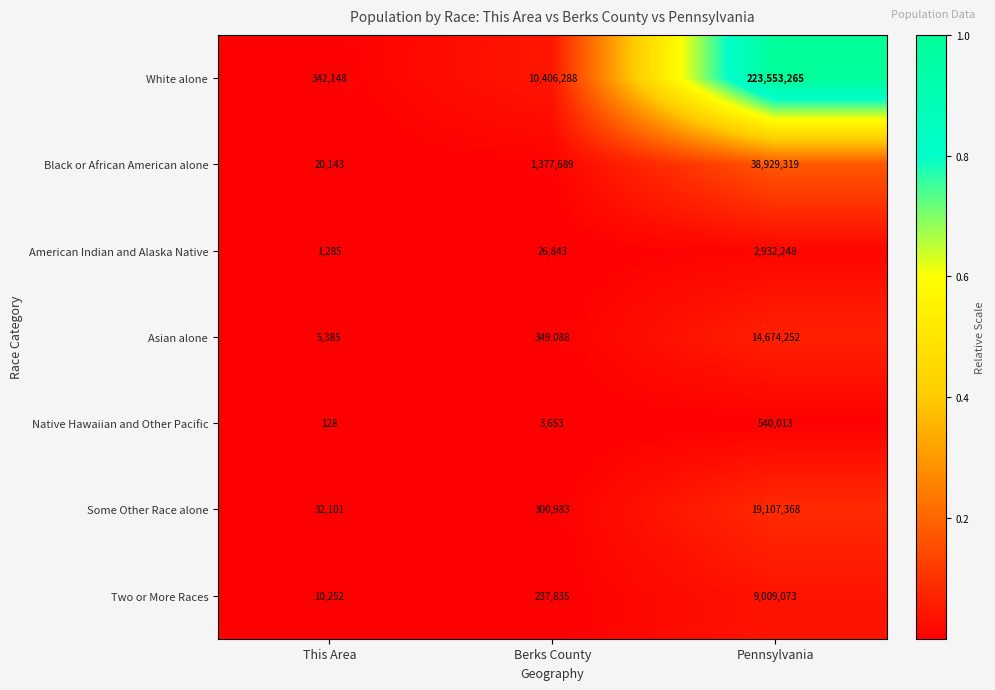

What is the sum of the American Indian and Alaska Native values at Pennsylvania and Berks County?

2959091